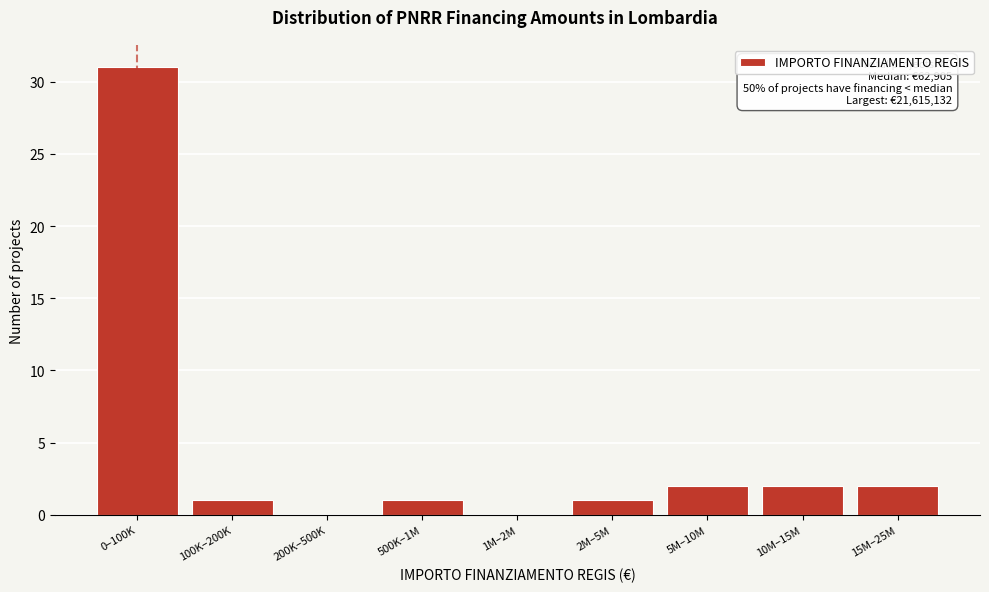

Reading right to left, extract all data points from this chart.

15M–25M=2	10M–15M=2	5M–10M=2	2M–5M=1	1M–2M=0	500K–1M=1	200K–500K=0	100K–200K=1	0–100K=31